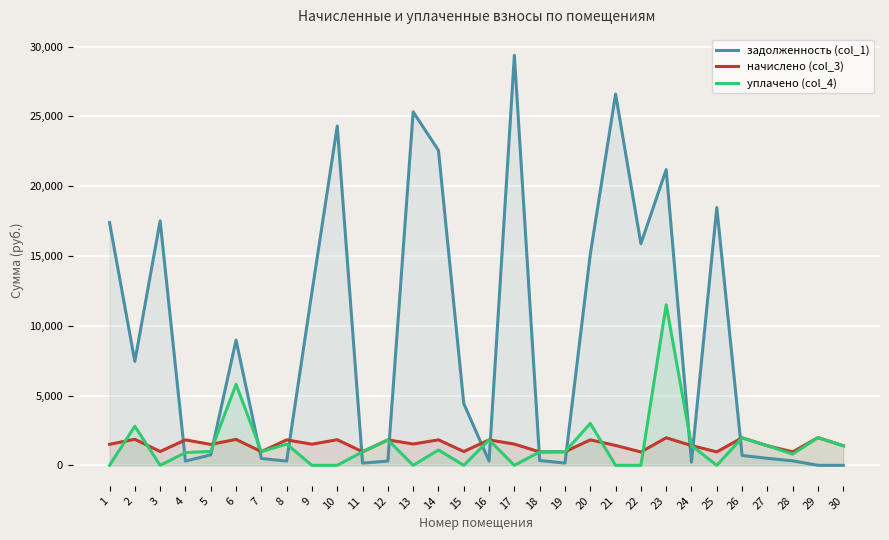

Which category has the lowest value across all series?

29